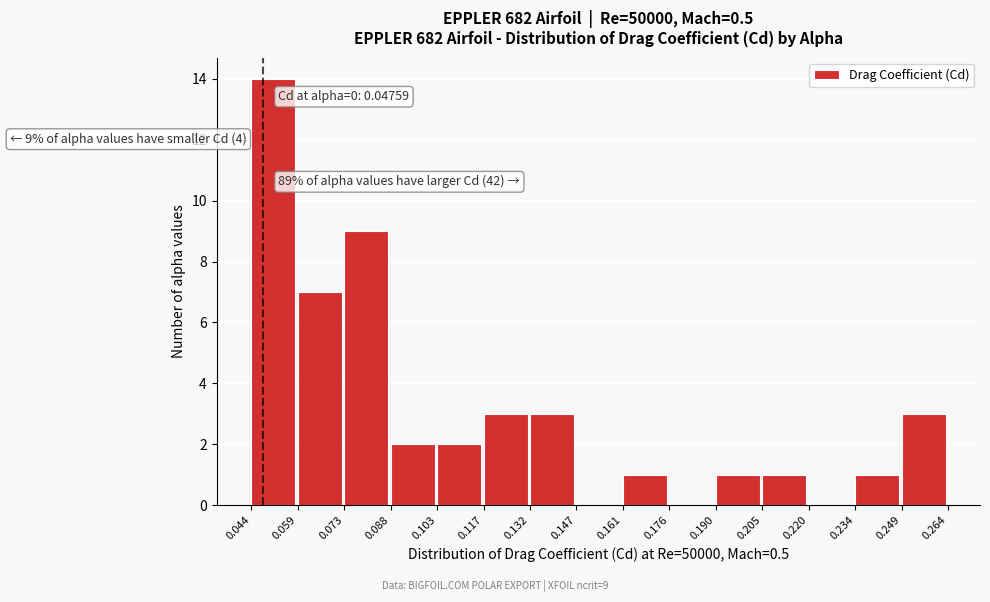

Over which range of the x-axis is the bar tallest?

0.044 to 0.059